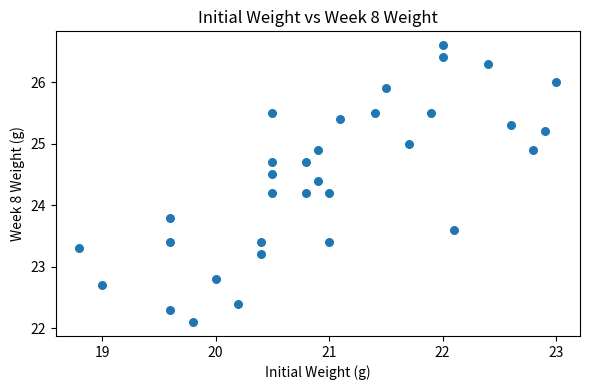

What is the range of X values (max minus min)?

4.2